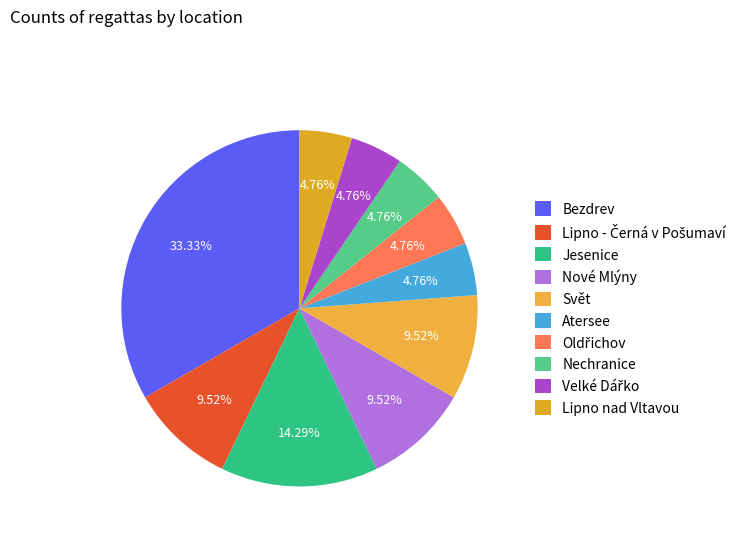

How much of the chart is everything except Velké Dářko?

95.2%